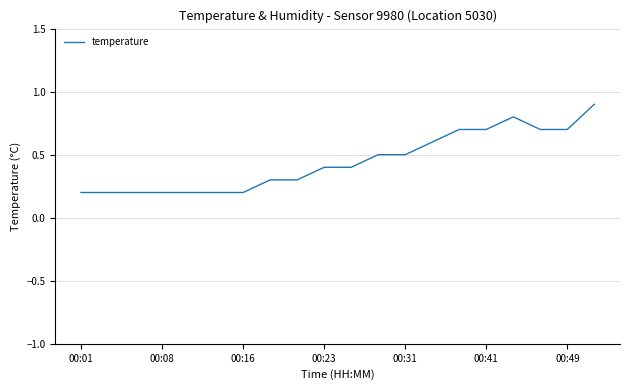

What is the greatest value displayed?

0.9